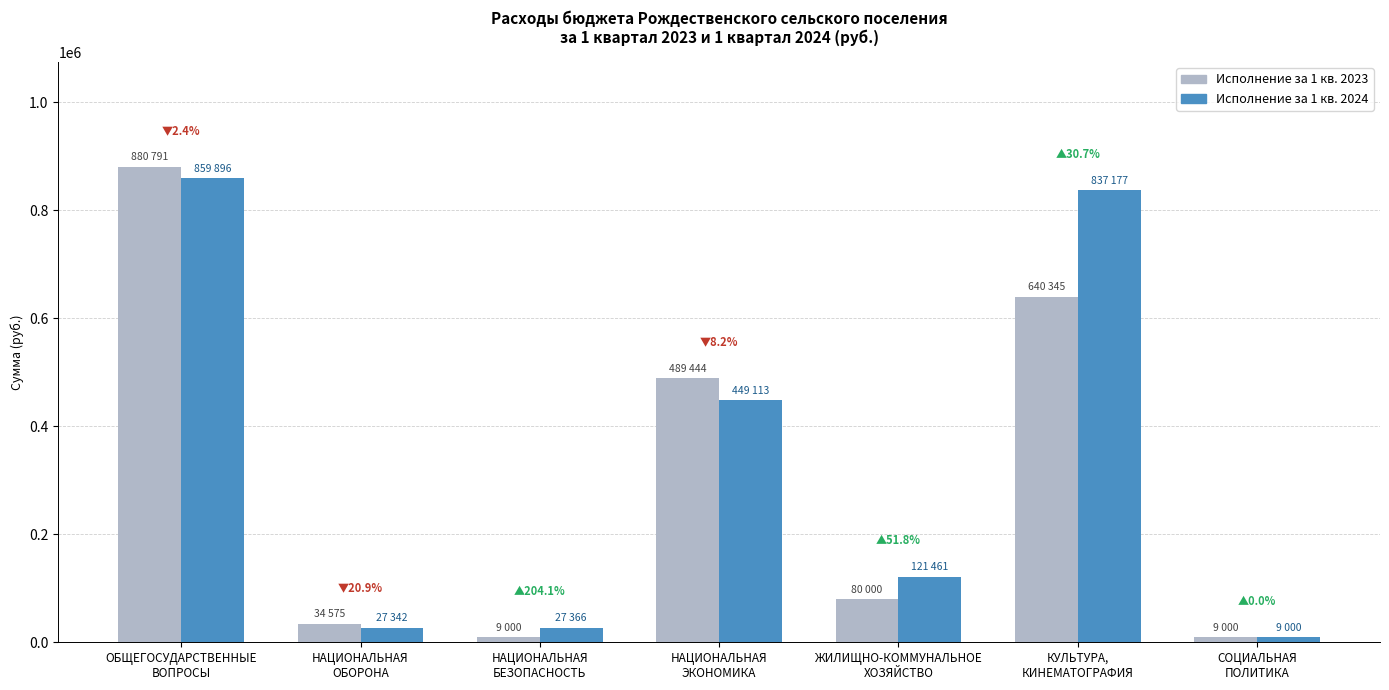

Is the value of Исполнение за 1 кв. 2024 at НАЦИОНАЛЬНАЯ
ЭКОНОМИКА greater than the value of Исполнение за 1 кв. 2023 at ЖИЛИЩНО-КОММУНАЛЬНОЕ
ХОЗЯЙСТВО?

Yes